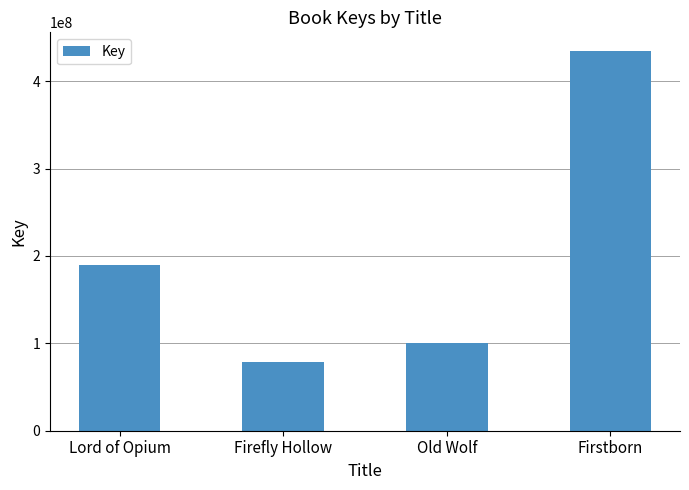

What is the difference between the maximum and minimum values?

354941112